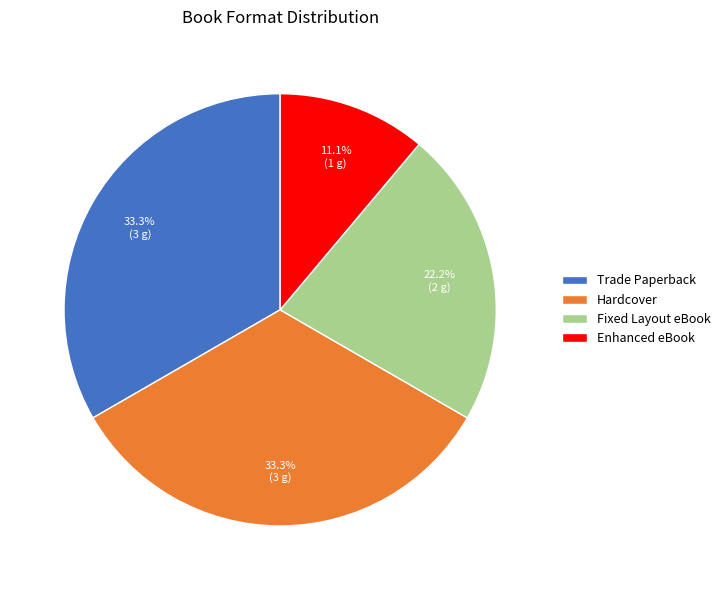

Is Trade Paperback the majority of the pie?

No